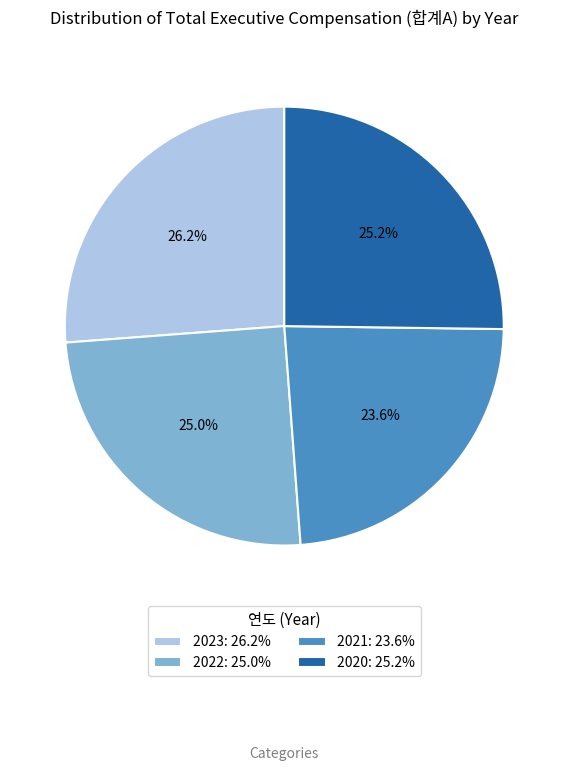

Which slice is the largest?

2023